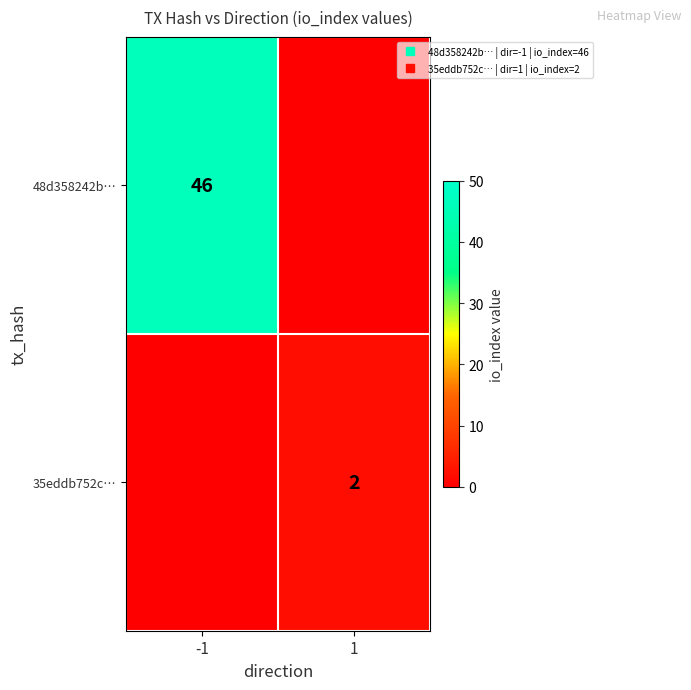

Count the 35eddb752c… values in the range 0 to 2.

2